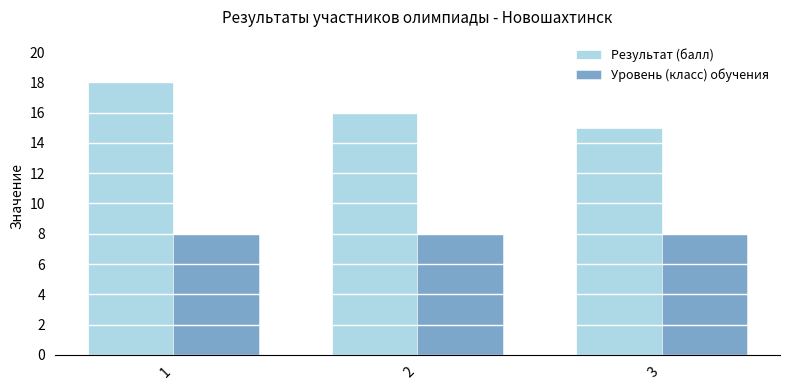

Reading right to left, list all the values displayed in this chart.

Результат (балл): 15	16	18
Уровень (класс) обучения: 8	8	8